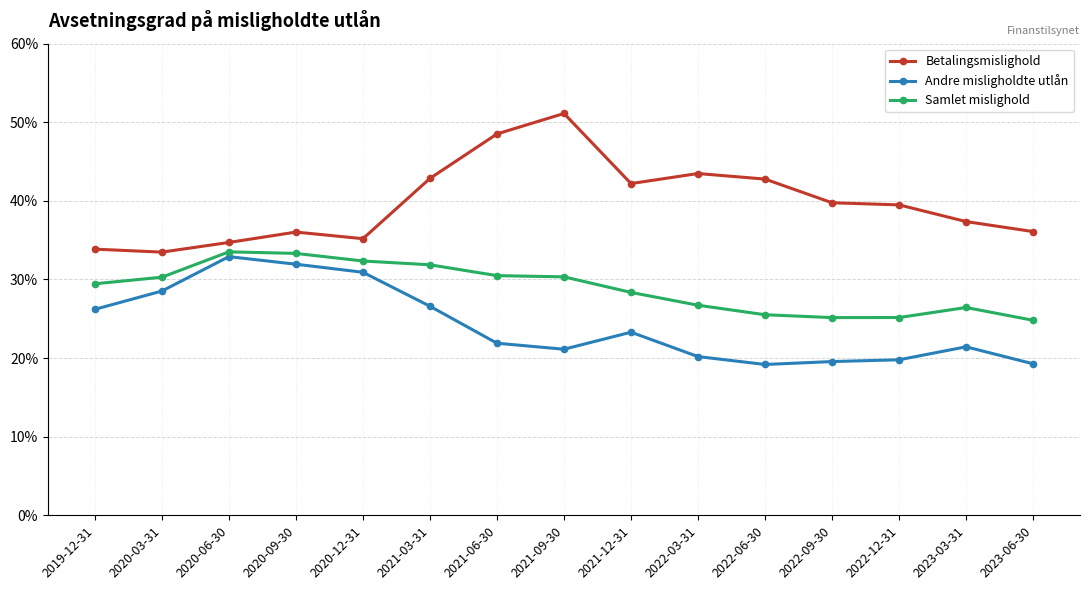

What is the difference between the maximum and minimum values in the Betalingsmislighold series?

17.6